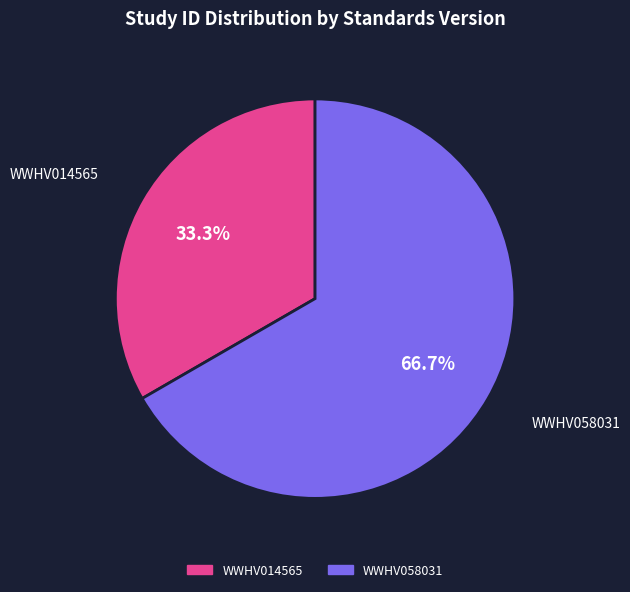

Is the sum of WWHV058031 and WWHV014565 greater than half?

Yes